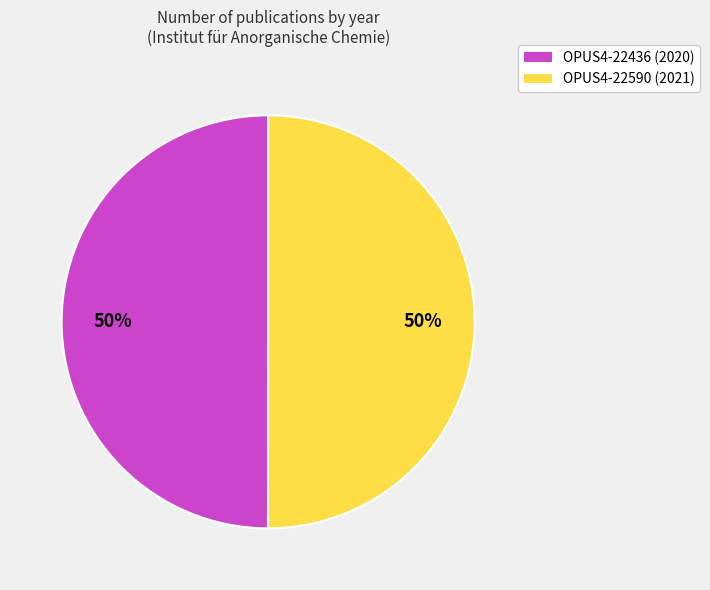

Is the sum of OPUS4-22436 (2020) and OPUS4-22590 (2021) greater than half?

Yes